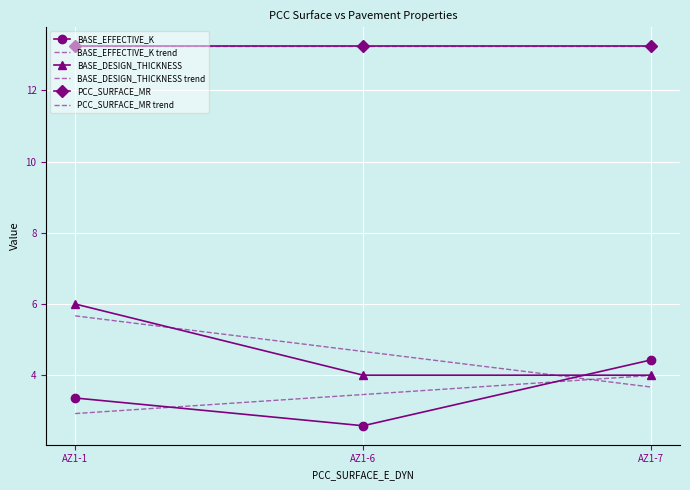

What is the sum of the BASE_EFFECTIVE_K trend values at AZ1-6 and AZ1-1?

6.4